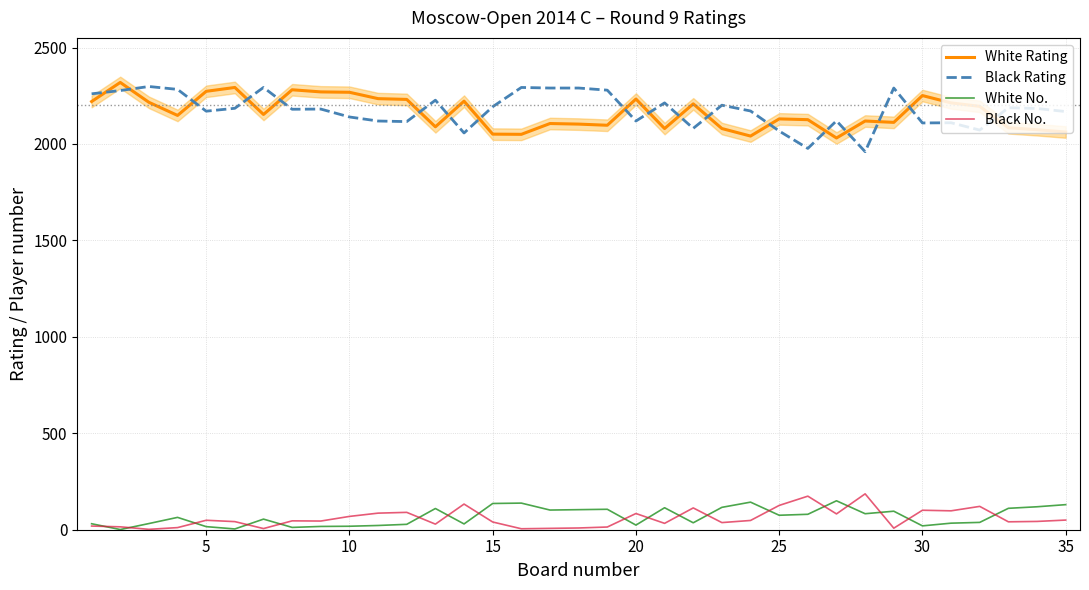

True or false: White No. and White Rating intersect in this chart.

False